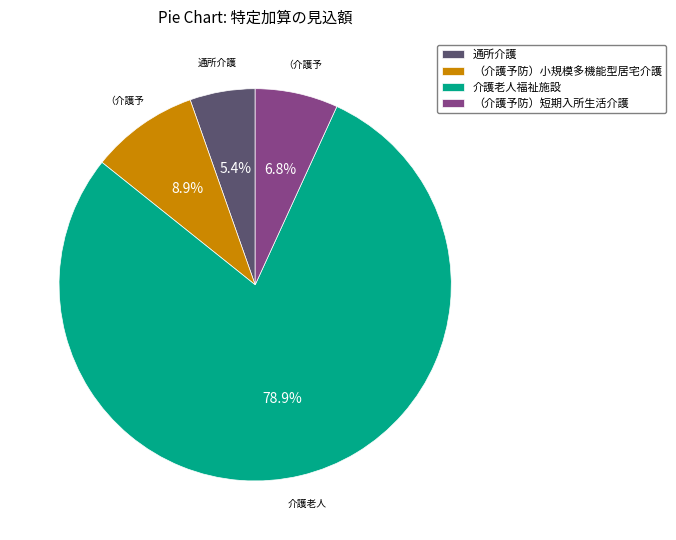

True or false: 通所介護 accounts for 1% of the total.

False